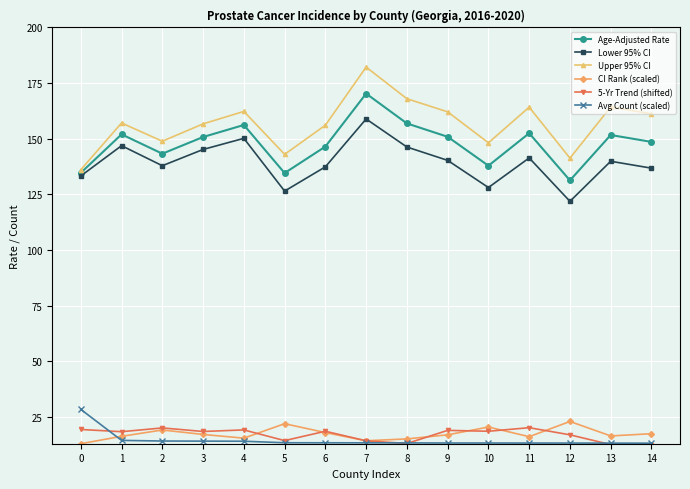

True or false: Age-Adjusted Rate and CI Rank (scaled) cross at least once.

False